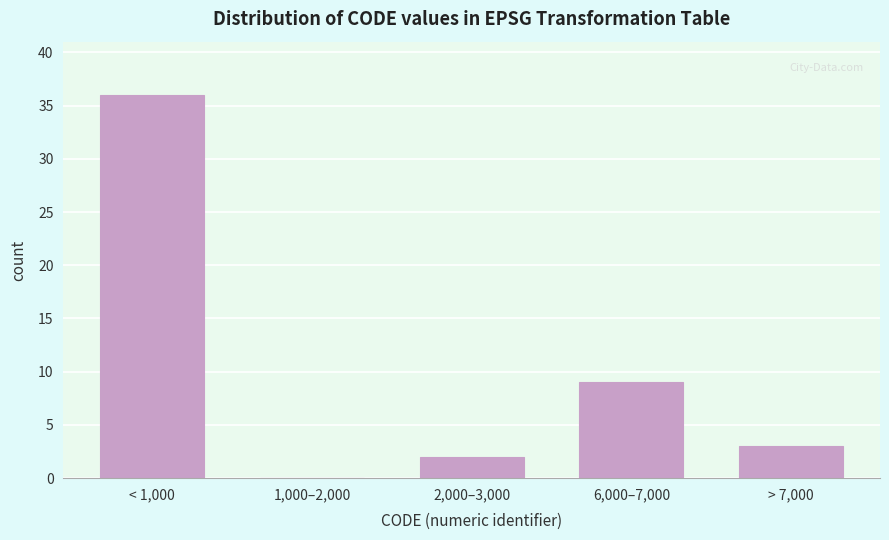

Reading right to left, list all the values displayed in this chart.

> 7,000=3	6,000–7,000=9	2,000–3,000=2	1,000–2,000=0	< 1,000=36